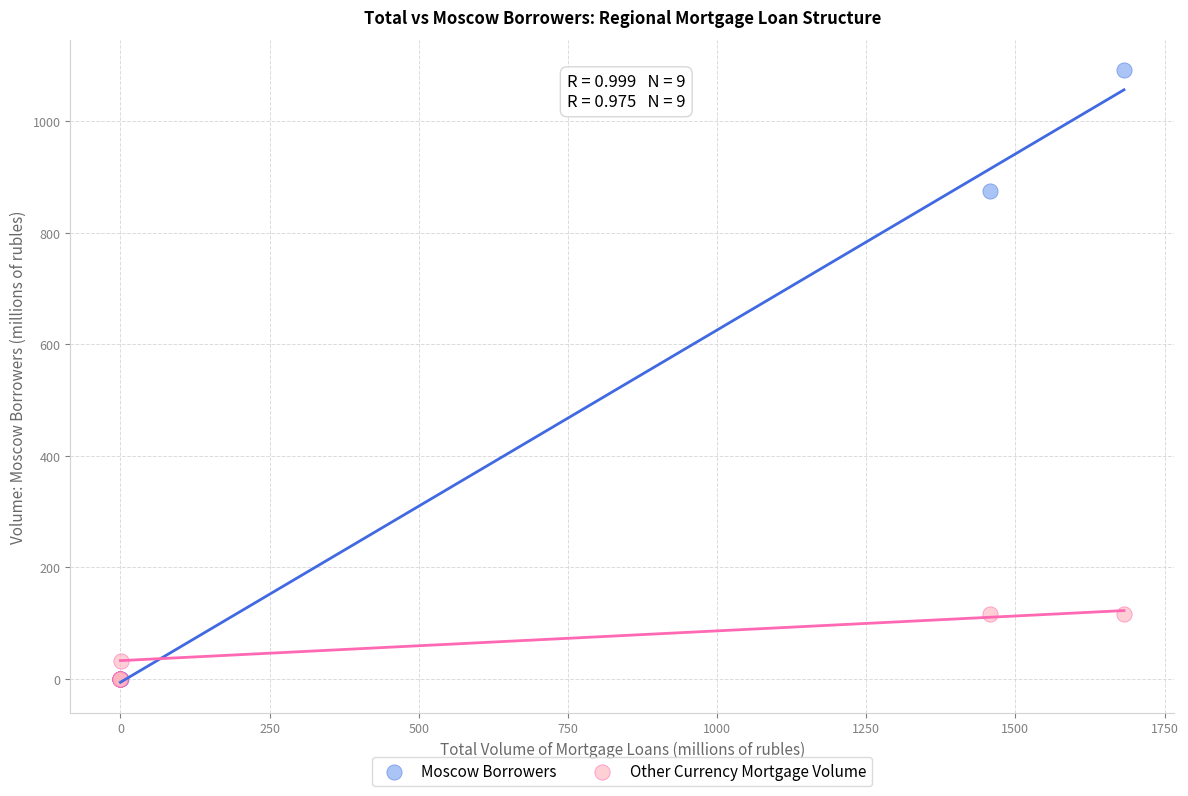

Which series contains the highest Y value?

Moscow Borrowers